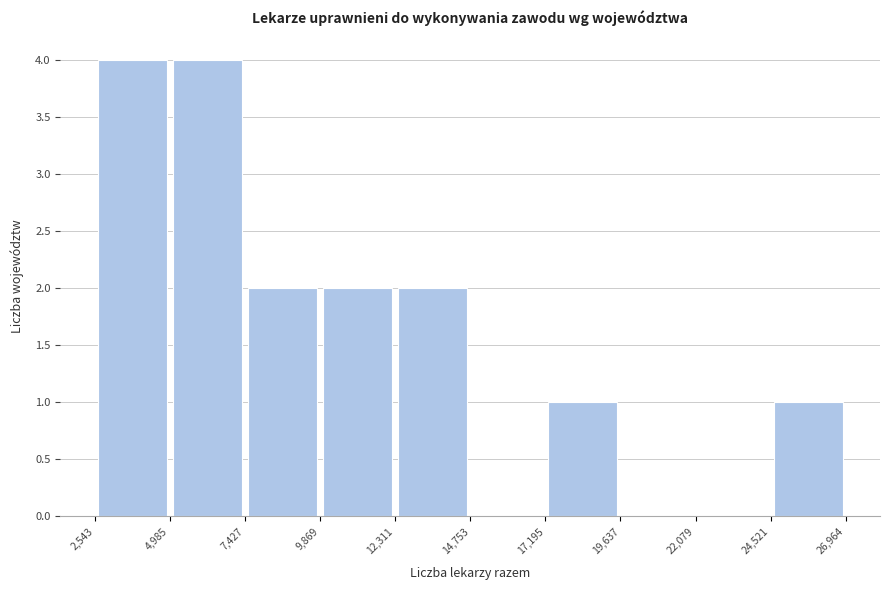

What is the height of the bar covering 17,195 to 19,637 on the x-axis? The values are not printed on the chart, so give them approximately, as read against the axis.

1